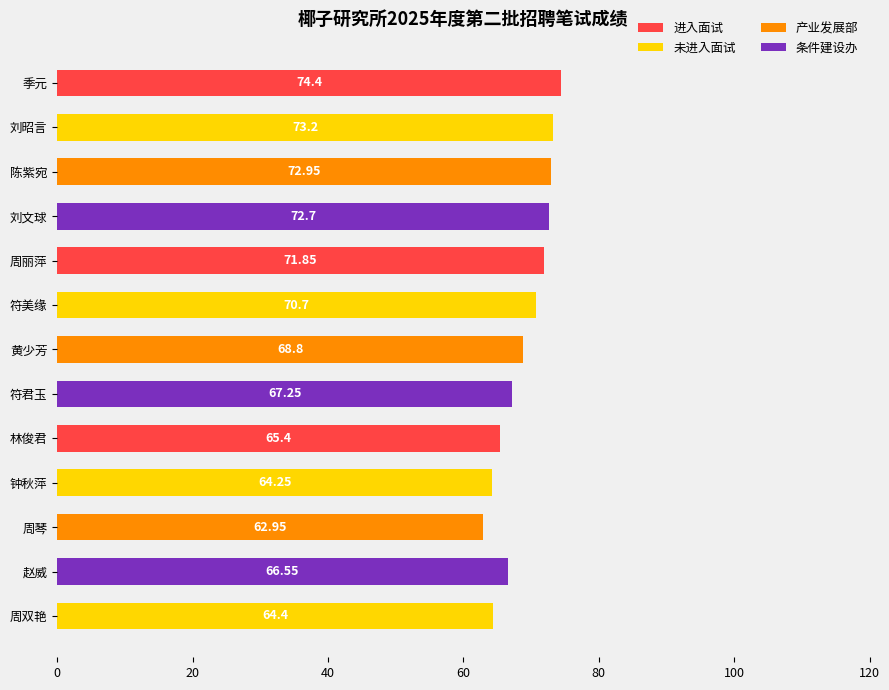

What is the average value?

68.9